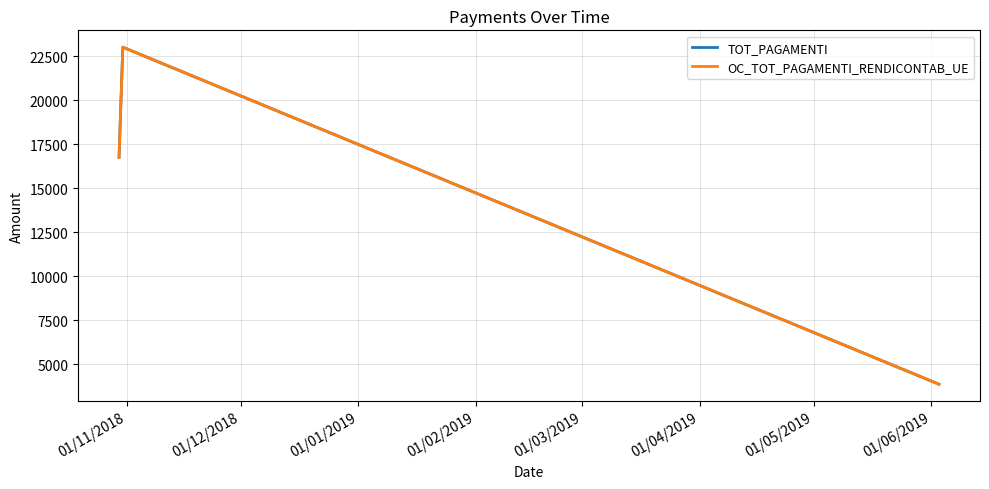

Does the chart display data point markers on the line(s)?

No